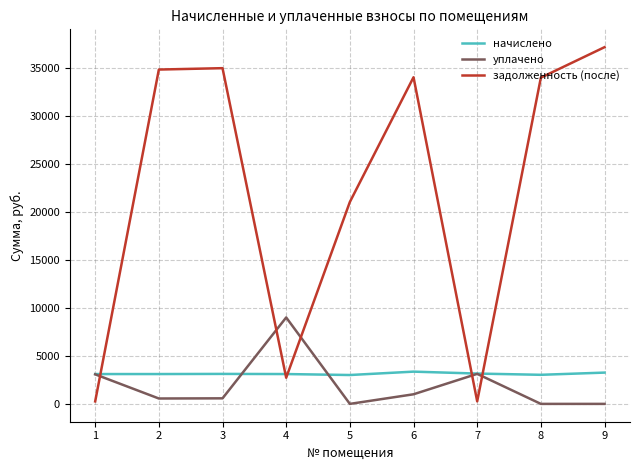

Where do уплачено and задолженность (после) first cross each other?

1 and 2